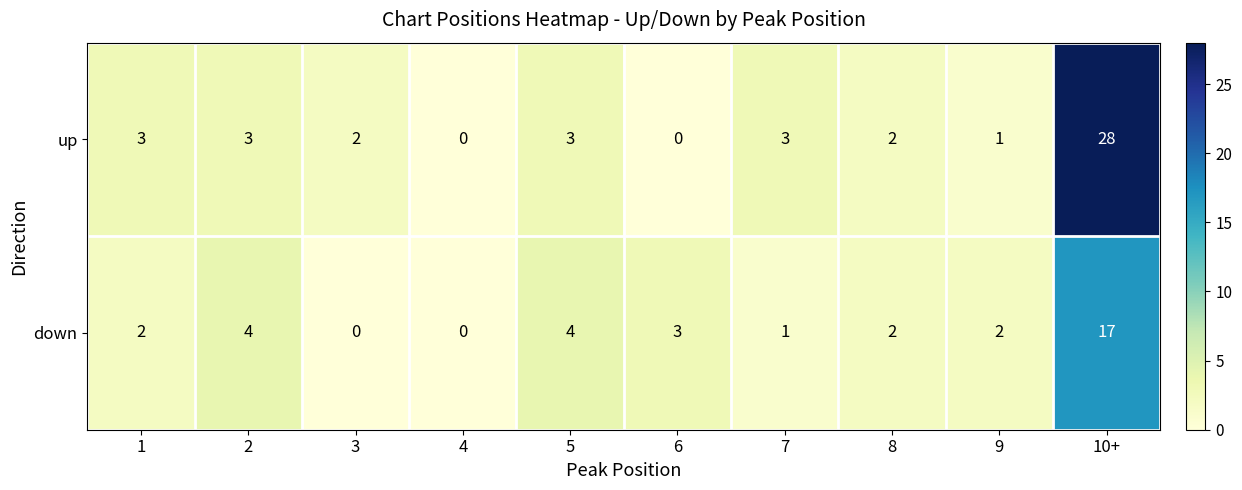

At which category is the sum across all series the highest?

10+